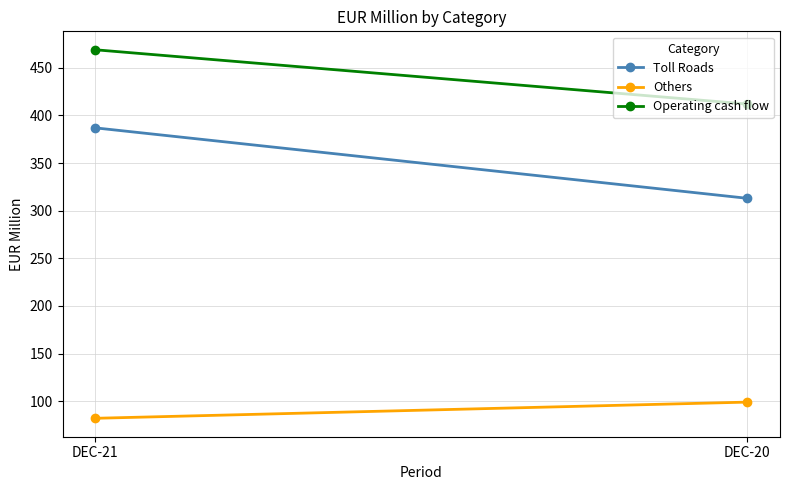

Which series has the largest total across all categories?

Operating cash flow